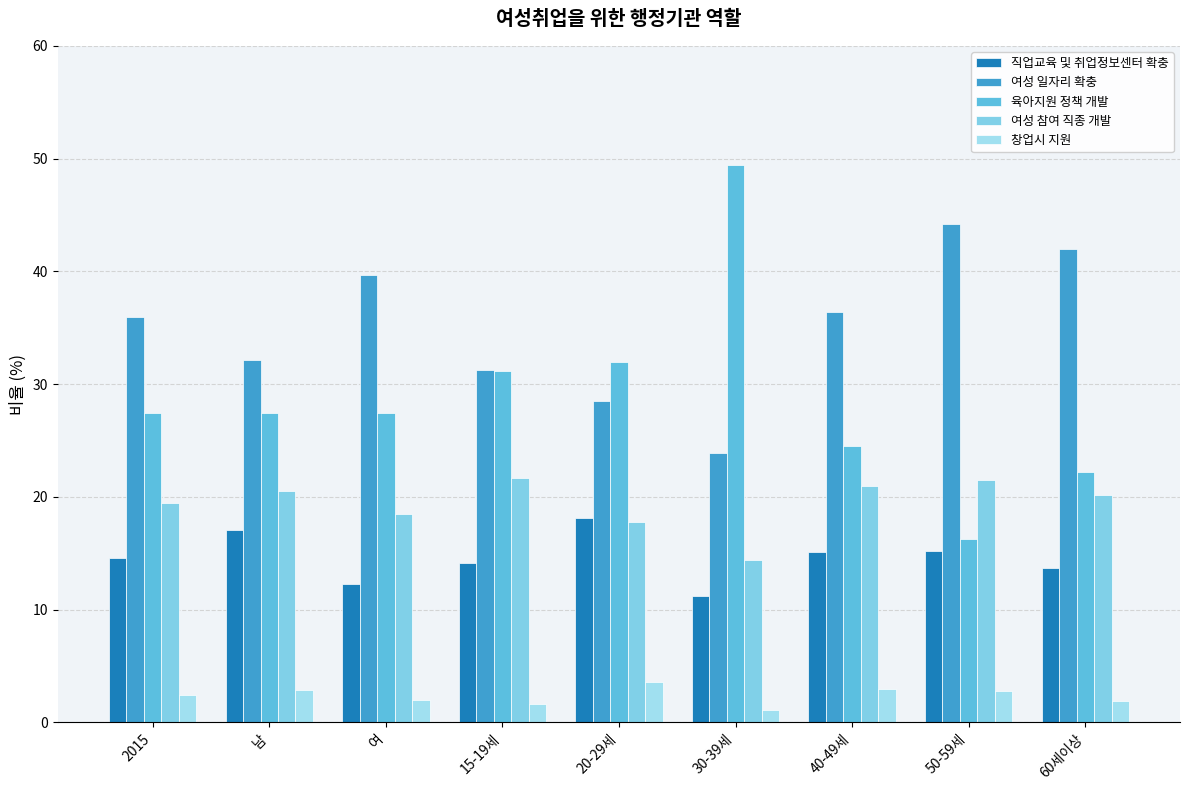

Which series has the widest spread of values?

육아지원 정책 개발